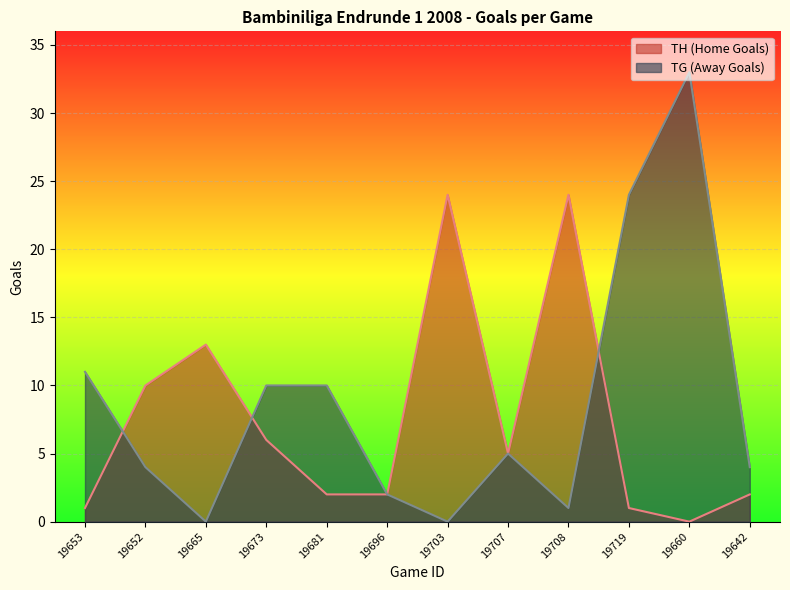

At how many categories does at least one series exceed 10?

6